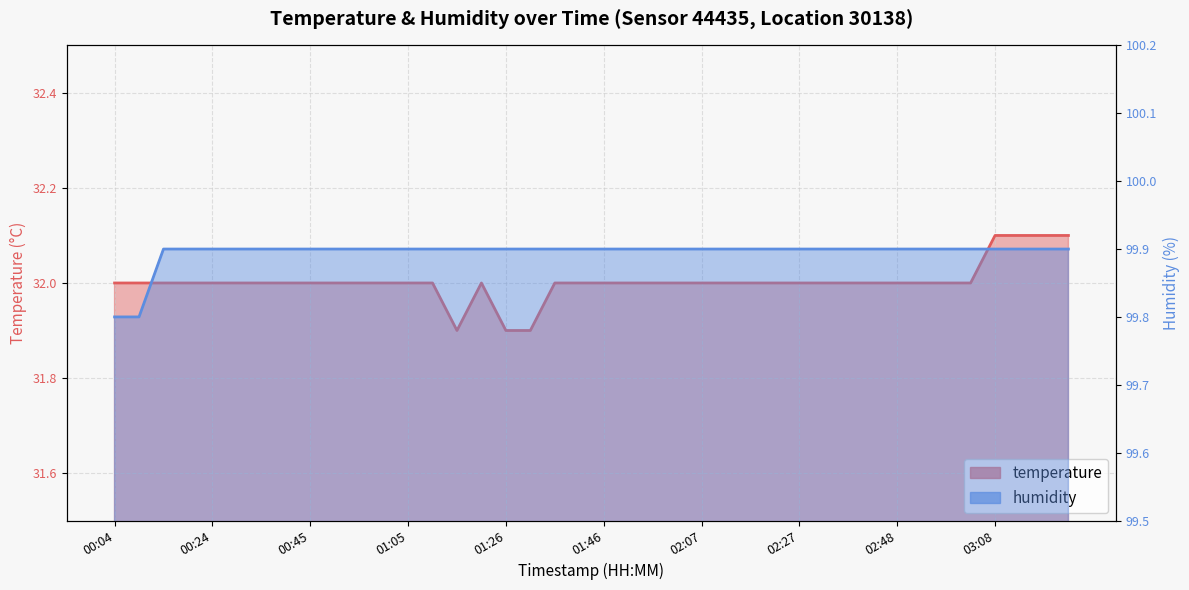

How many data points in temperature are above 32?

4